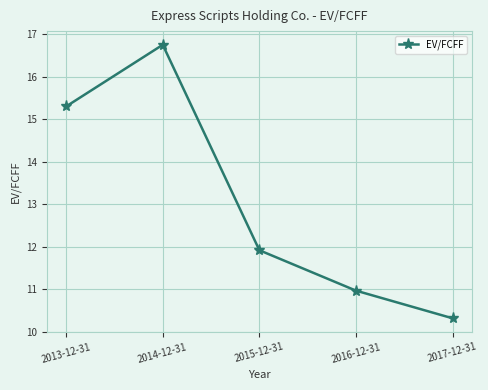

What is the smallest value displayed?

10.3